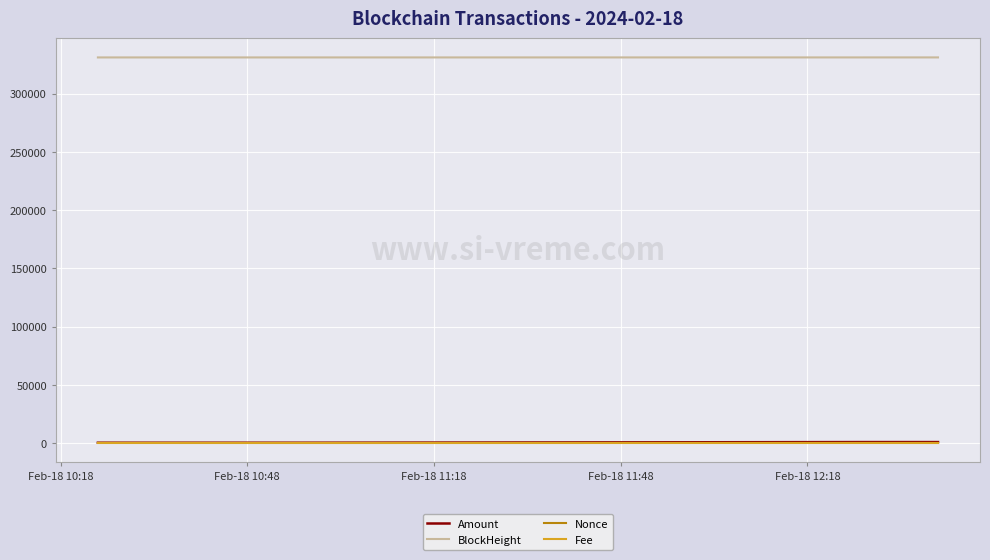

Which series has the largest total across all categories?

BlockHeight